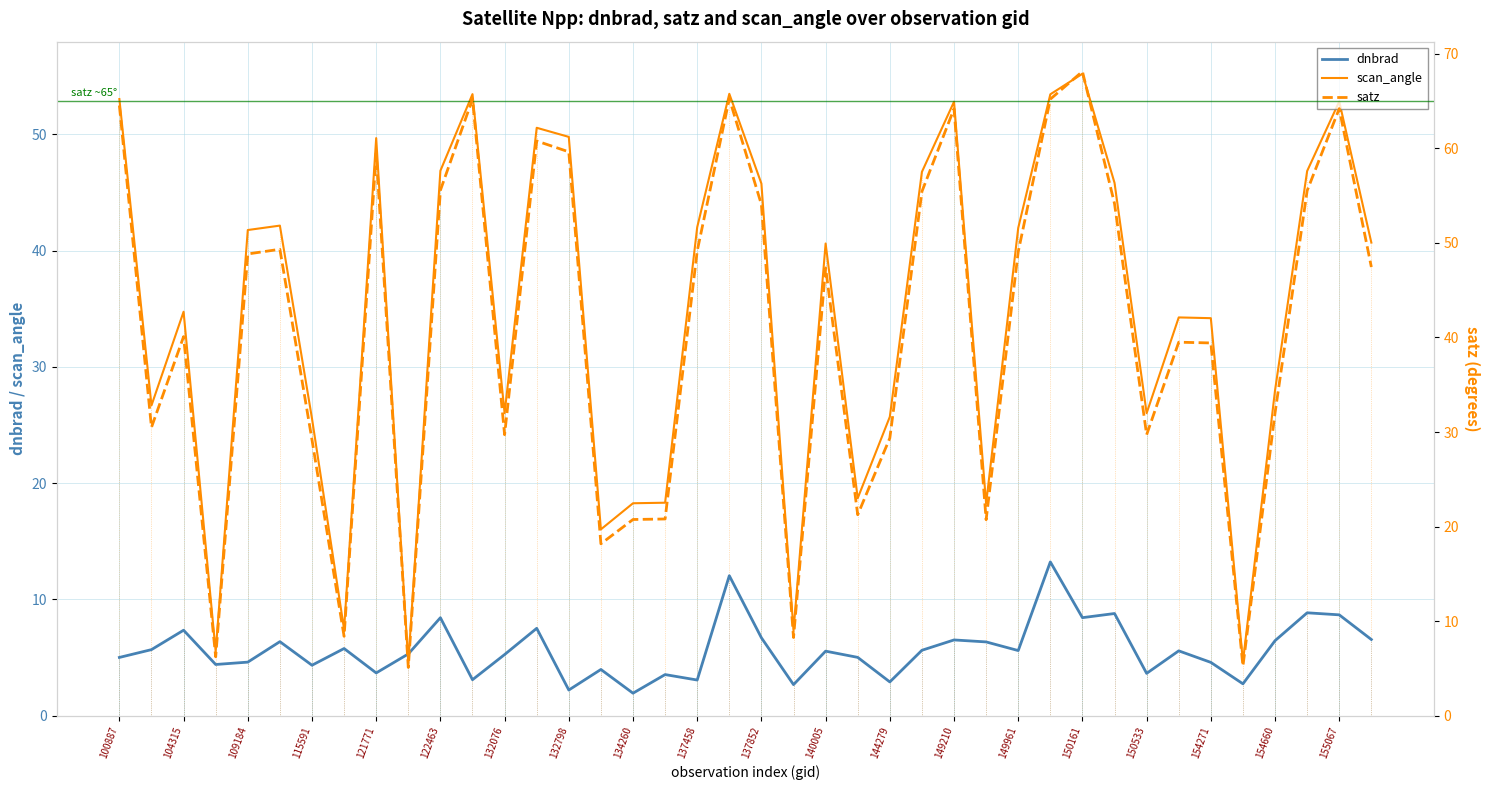

Is it true that dnbrad equals 4.9 at 144279?

False